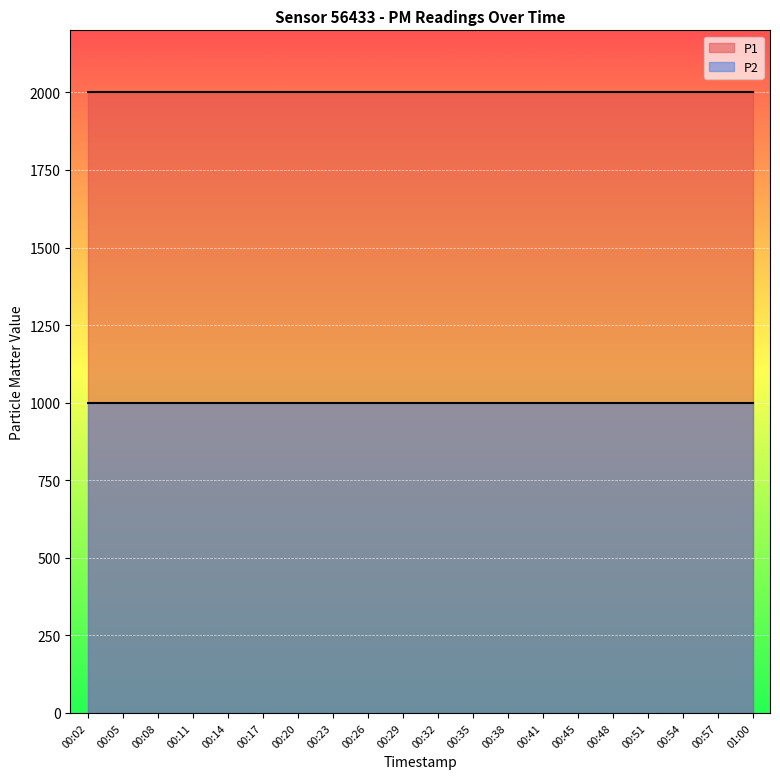

What is the spread (max minus min) of values at 00:57?

1000.0